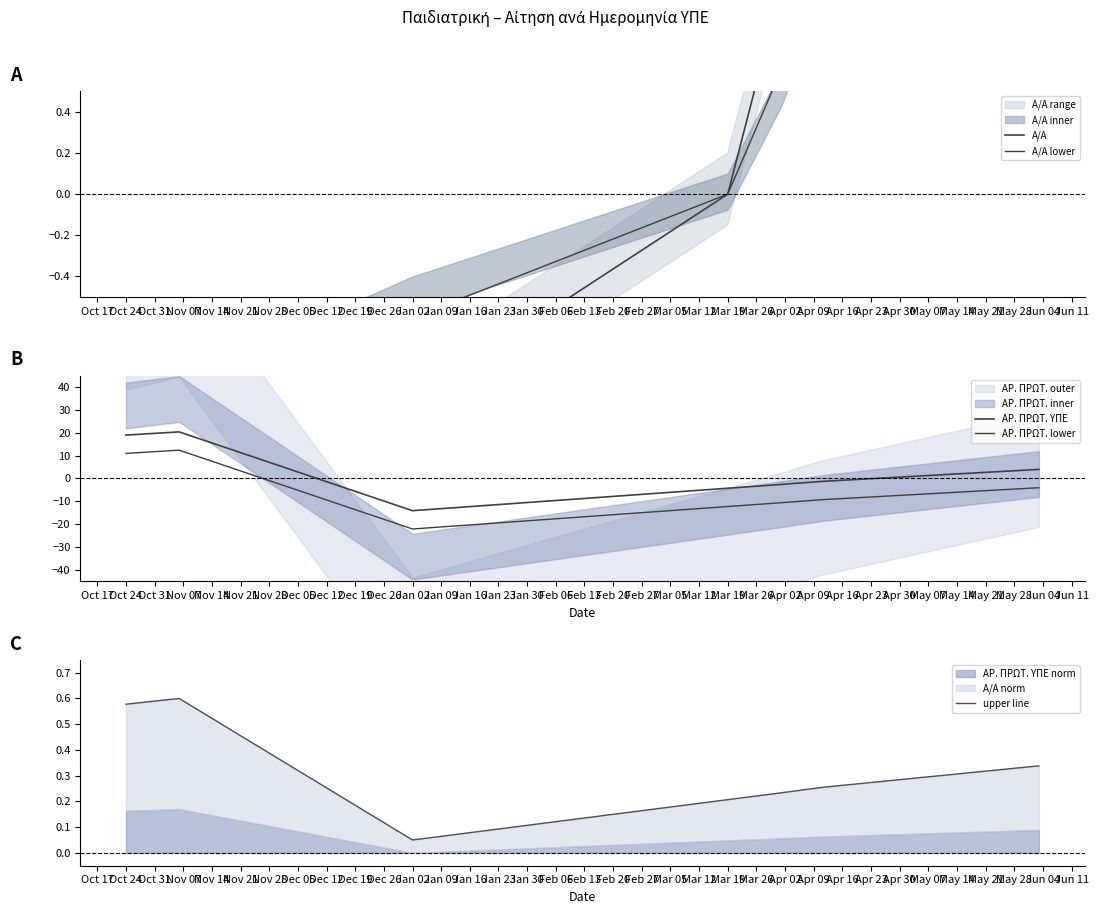

What is the lowest value of the upper line series?

0.1